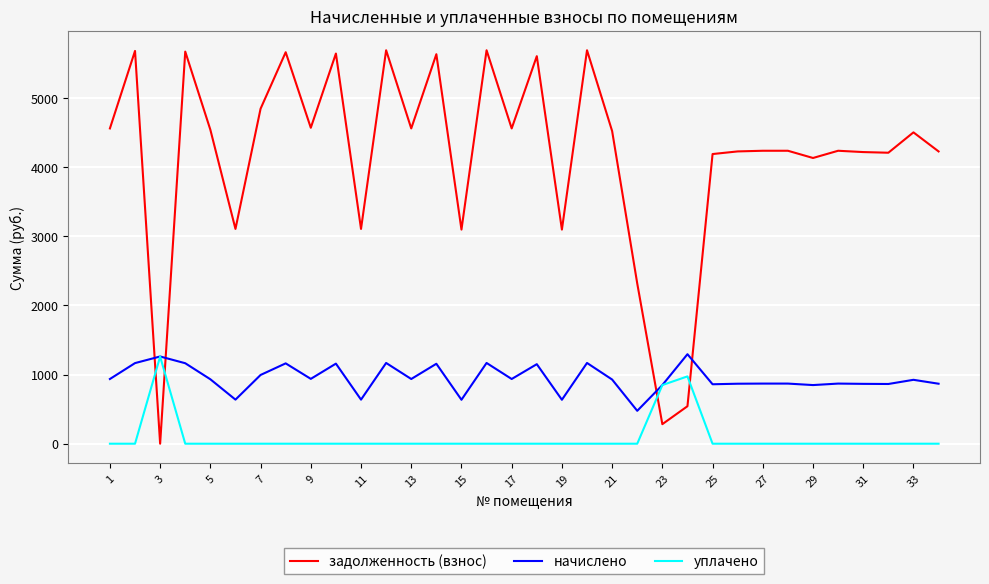

What is the maximum value shown in the chart?

5691.1